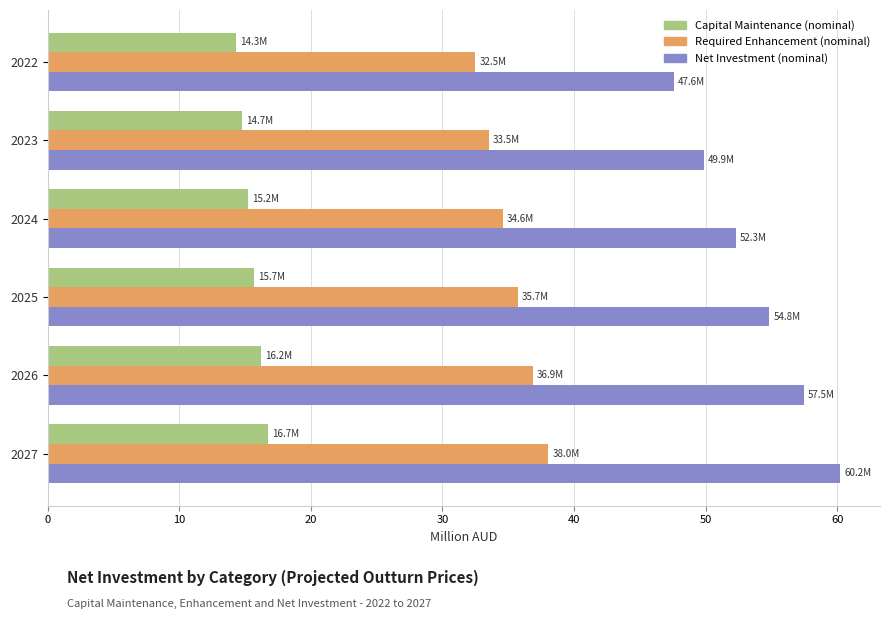

The value of Capital Maintenance (nominal) at 2024 is 25.0. True or false?

False